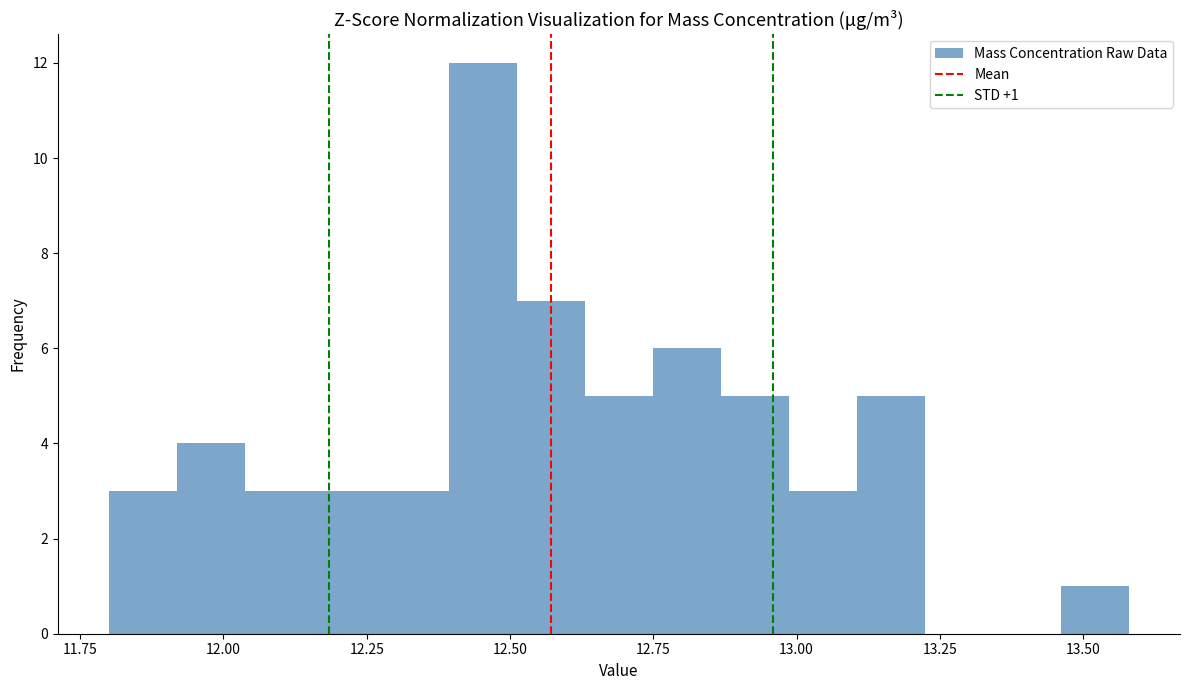

Around what value on the x-axis is the tallest bar? Give the approximate position of its centre, as read against the axis.

12.45